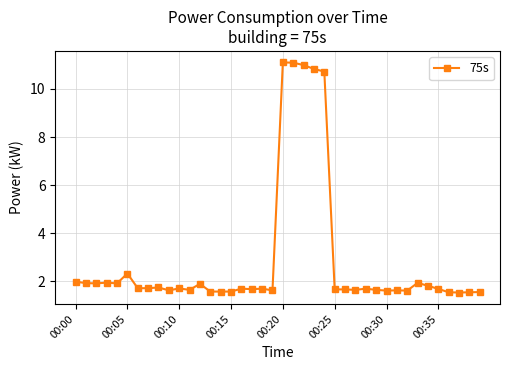

What is the sum of all values?

115.2